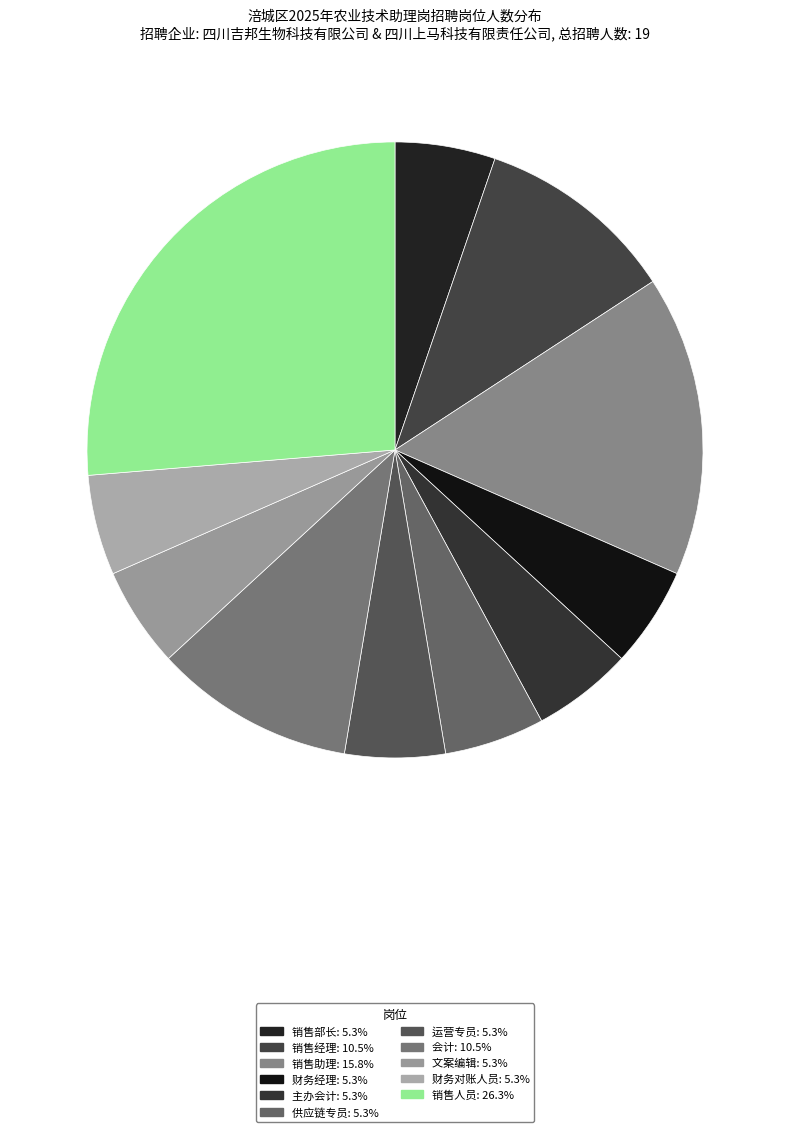

To the nearest percent, what is the difference between the 销售助理 and 销售部长 slice percentages?

11%